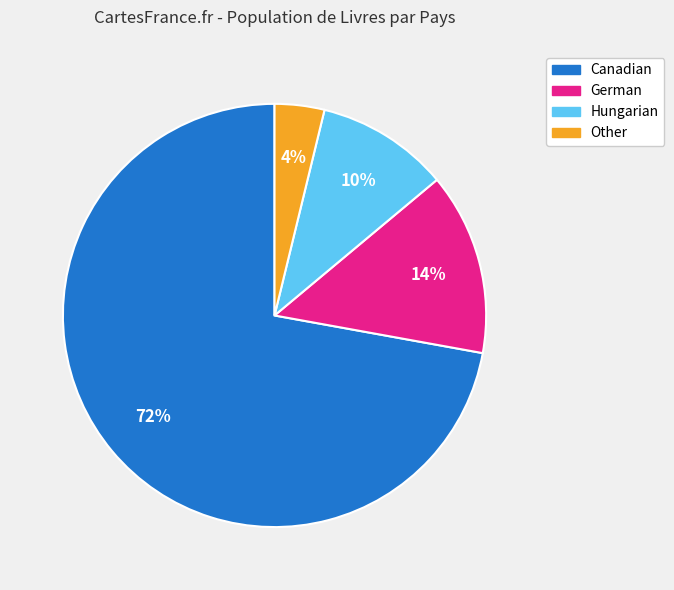

What is the smallest slice in the pie chart?

Other